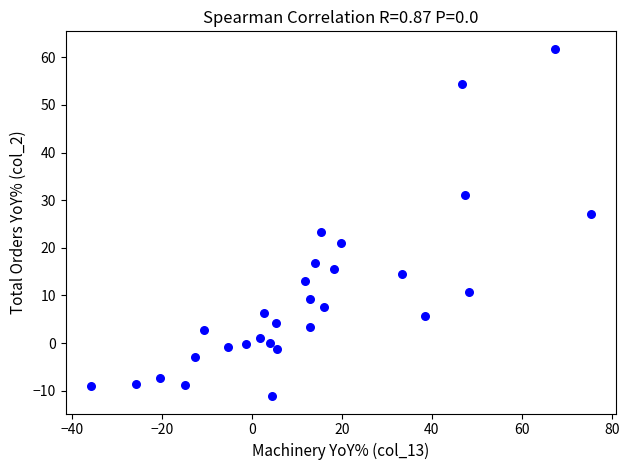

What is the range of Y values (max minus min)?

72.9